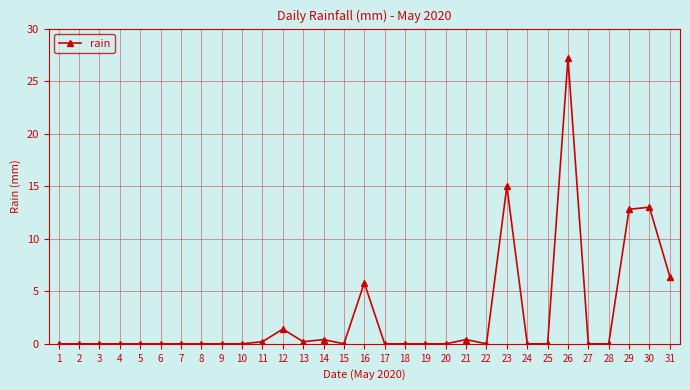

What is the difference between the second highest and second lowest values?

15.0